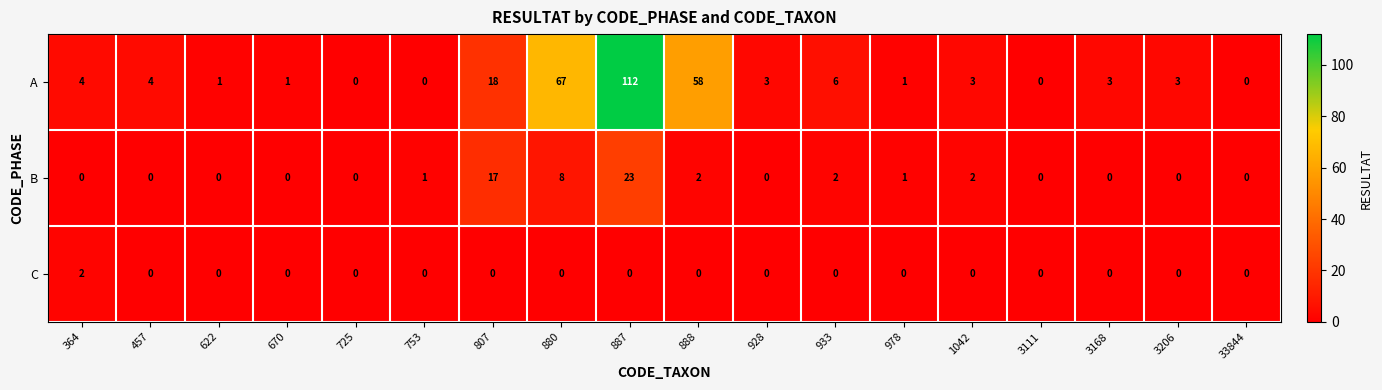

The B series shows -10 at 670. True or false?

False